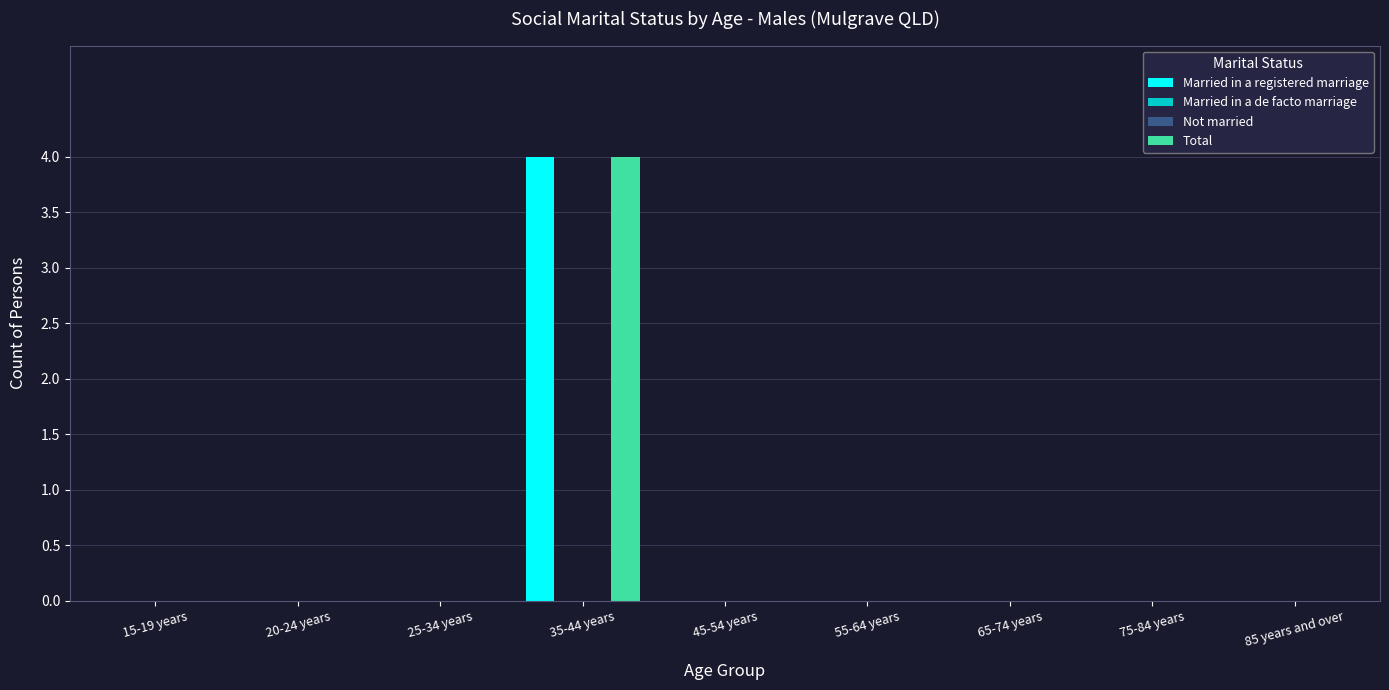

How many data points does each series have?

9